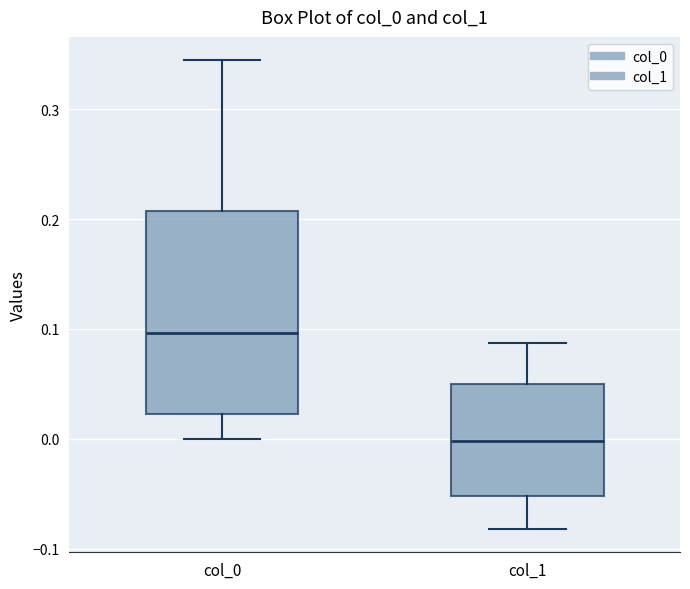

Which box has the highest median line?

col_0